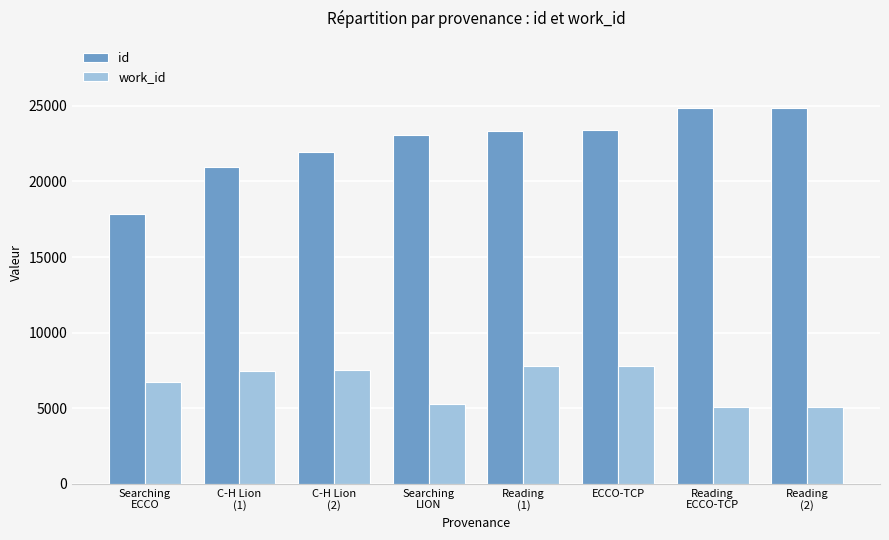

What is the difference between the id values at C-H Lion
(1) and Reading
(2)?

3867